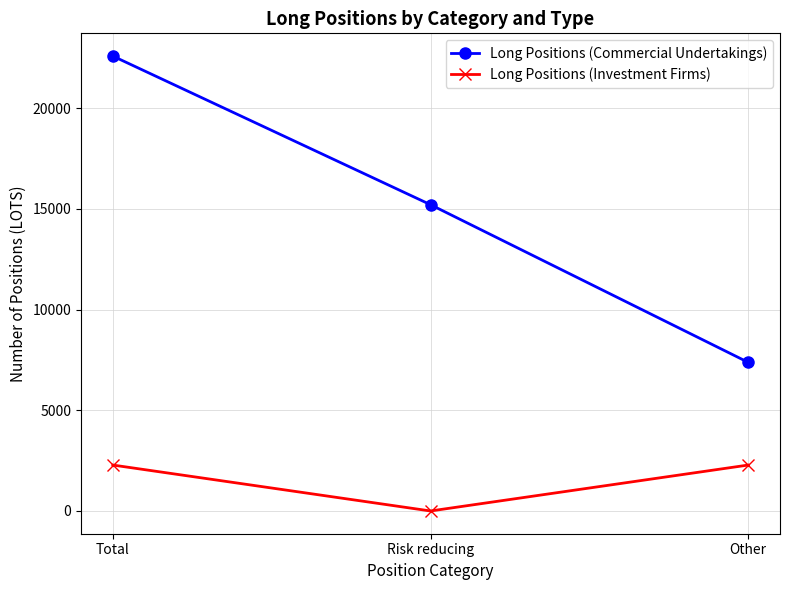

What is the maximum value shown in the chart?

22590